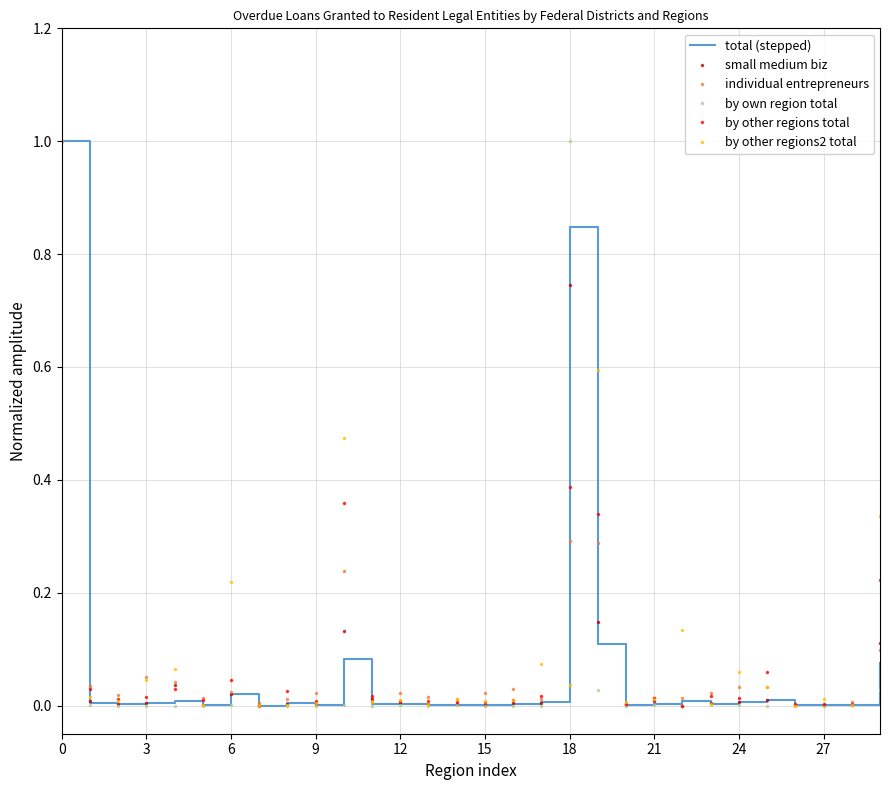

What is the greatest value displayed?

1.0